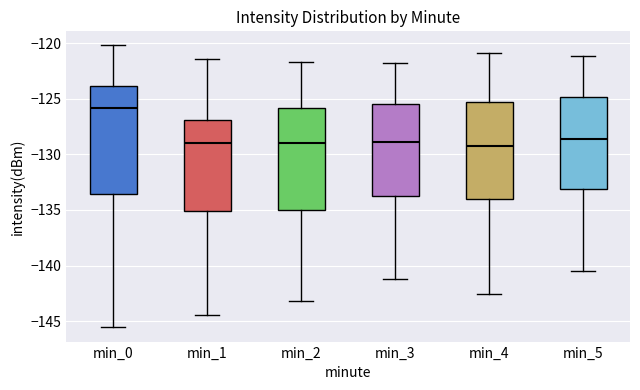

Reading left to right, transcribe this box plot: for each box, give where its median line is, the range the box spans, and where its two whiskers end, as read against the y-axis. The values are not printed on the chart, so give them approximately, as read against the axis.

min_0: median -126.0, box -133.5 to -124.0, whiskers -145.5 to -120.0
min_1: median -129.0, box -135.0 to -127.0, whiskers -144.5 to -121.5
min_2: median -129.0, box -135.0 to -126.0, whiskers -143.0 to -121.5
min_3: median -129.0, box -133.5 to -125.5, whiskers -141.0 to -122.0
min_4: median -129.0, box -134.0 to -125.5, whiskers -142.5 to -121.0
min_5: median -128.5, box -133.0 to -125.0, whiskers -140.5 to -121.0